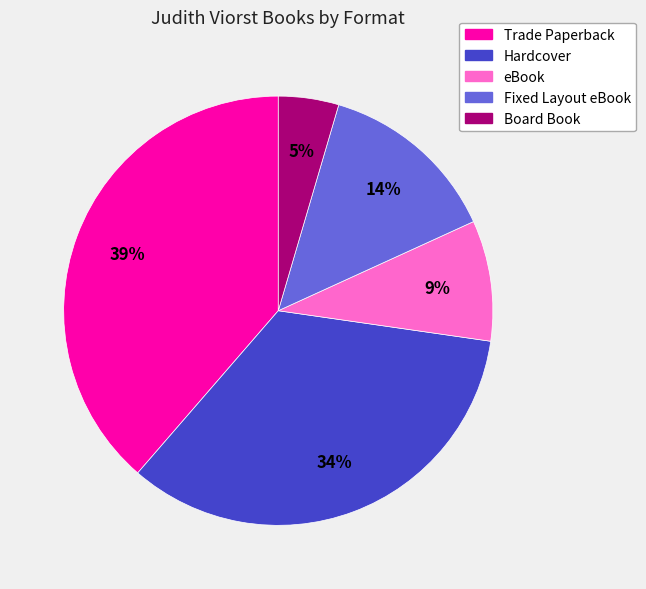

Does Hardcover represent more than half of the total?

No